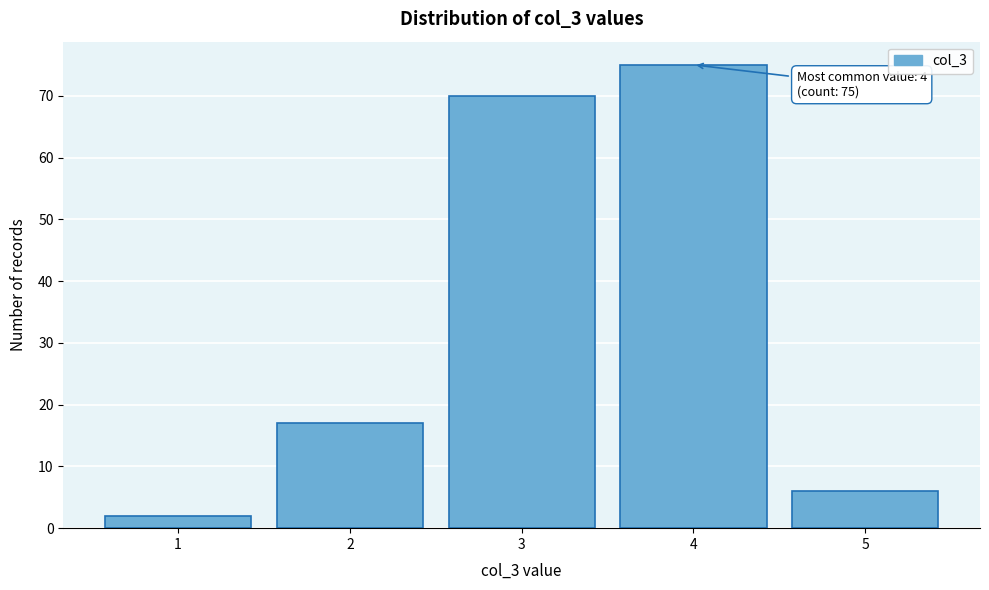

Reading right to left, what are all the values shown in this chart?

5=6	4=75	3=70	2=17	1=2